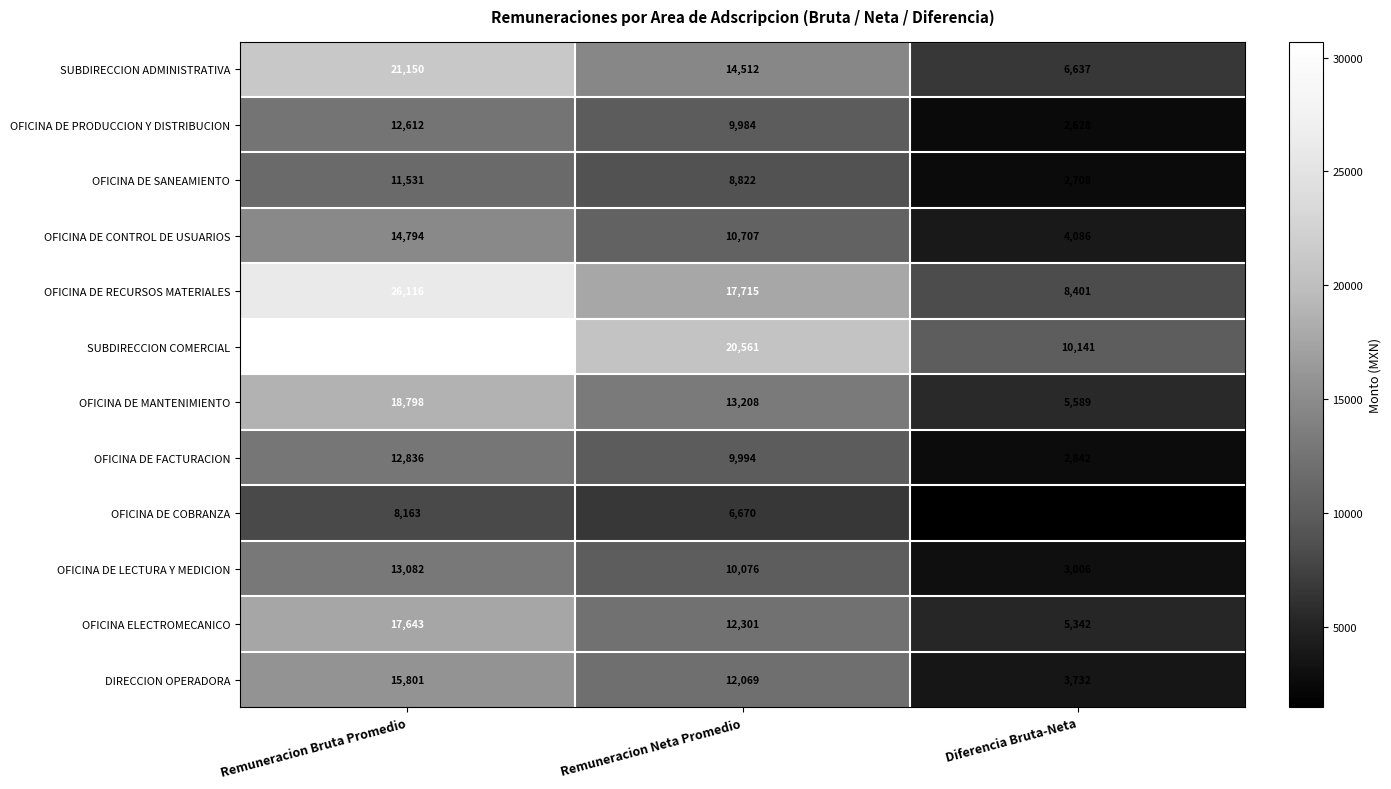

Which series has the largest total across all categories?

SUBDIRECCION COMERCIAL